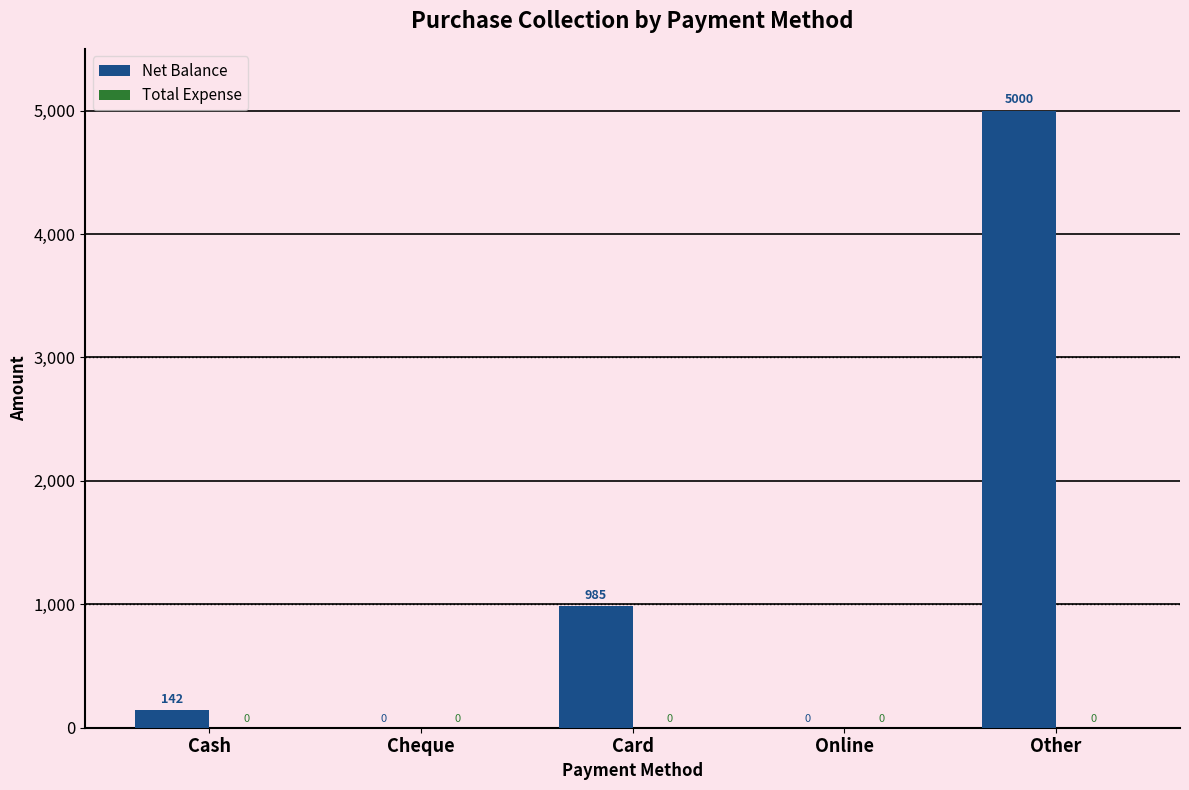

What is the greatest value displayed?

5000